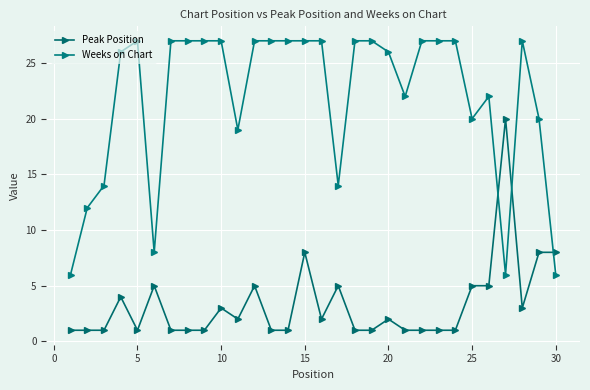

Count the number of categories in the chart.

30